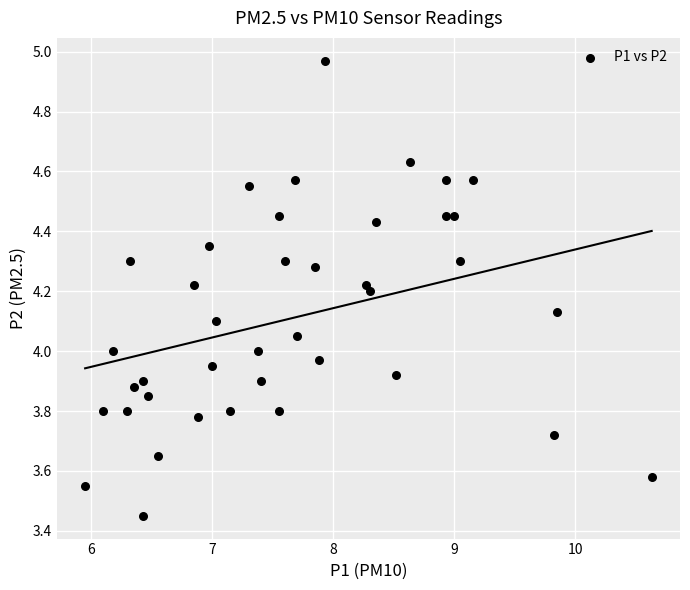

What is the range of Y values (max minus min)?

1.5